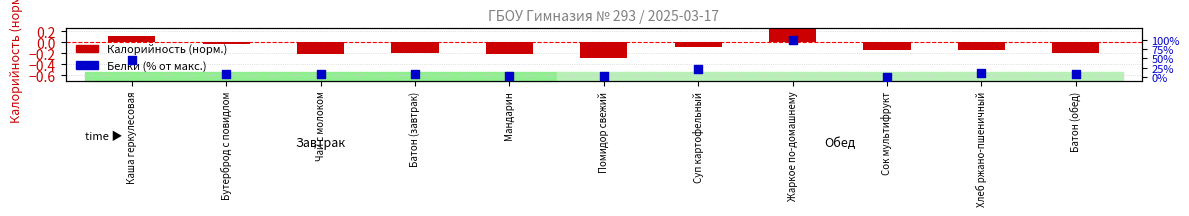

Is the value of Калорийность (норм.) at Каша геркулесовая greater than the value of Белки (% от макс.) at Батон (завтрак)?

No